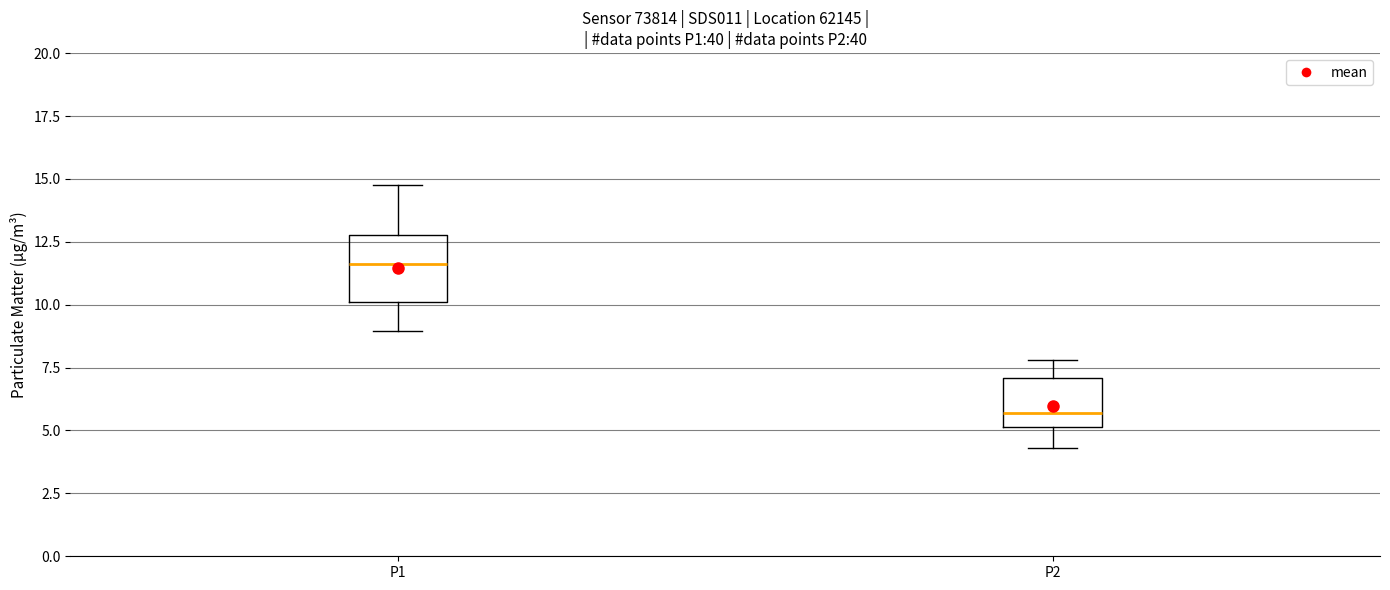

Reading left to right, transcribe this box plot: for each box, give where its median line is, the range the box spans, and where its two whiskers end, as read against the y-axis. The values are not printed on the chart, so give them approximately, as read against the axis.

P1: median 11.5, box 10.0 to 13.0, whiskers 9.0 to 15.0
P2: median 5.5, box 5.0 to 7.0, whiskers 4.5 to 8.0